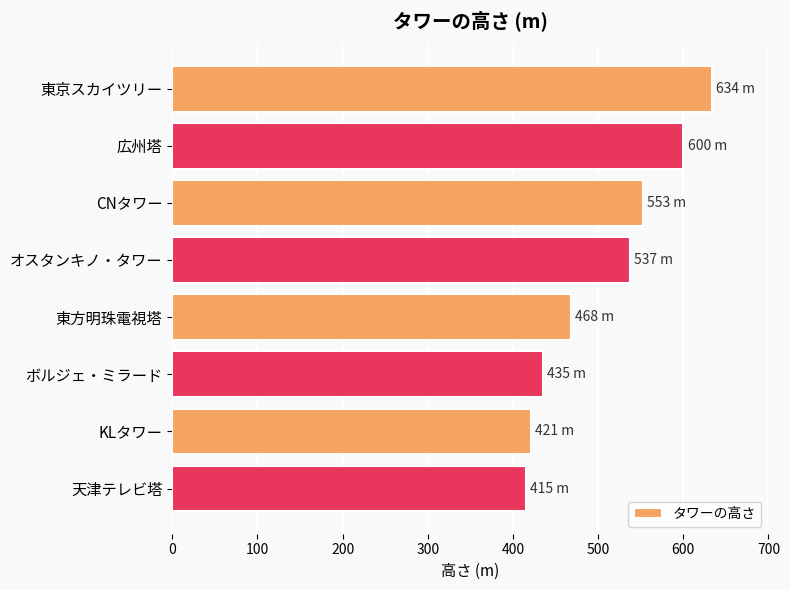

What is the greatest value displayed?

634